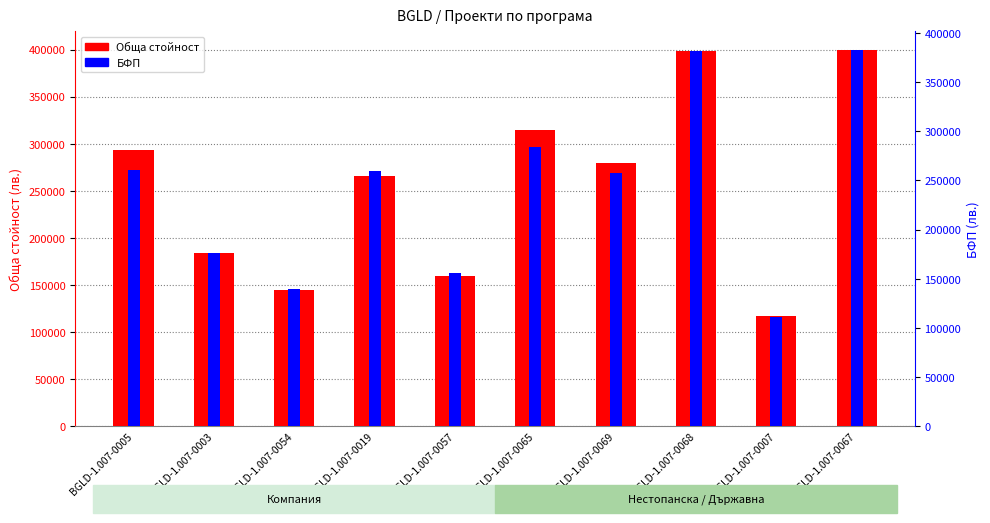

What is the average value of the БФП series?

240718.6